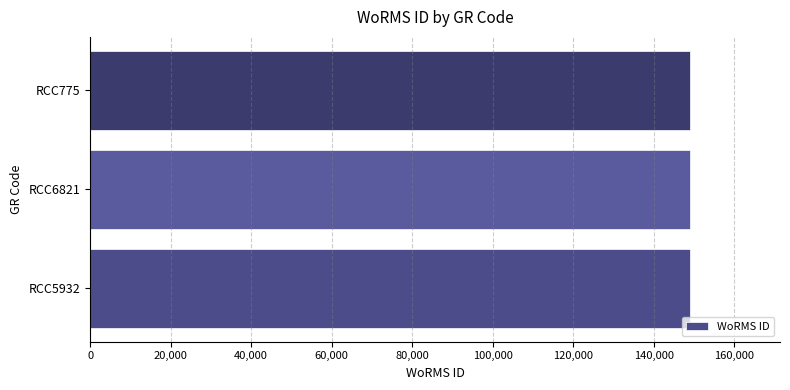

Does the chart contain any negative values?

No